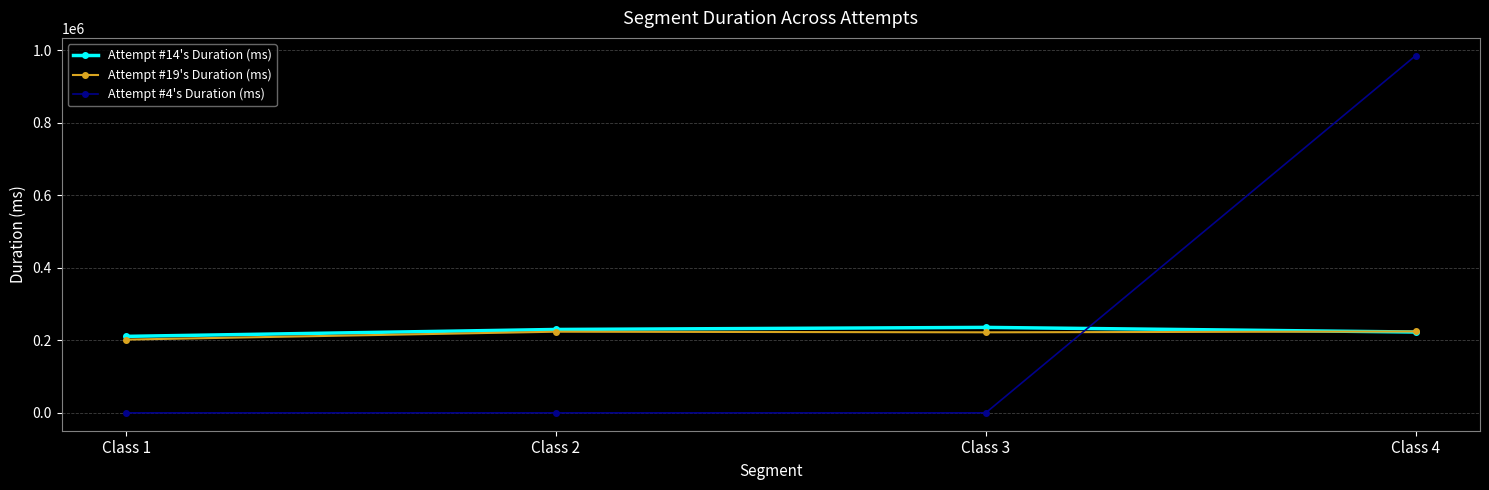

How many data points in Attempt #14's Duration (ms) are less than 230052?

2